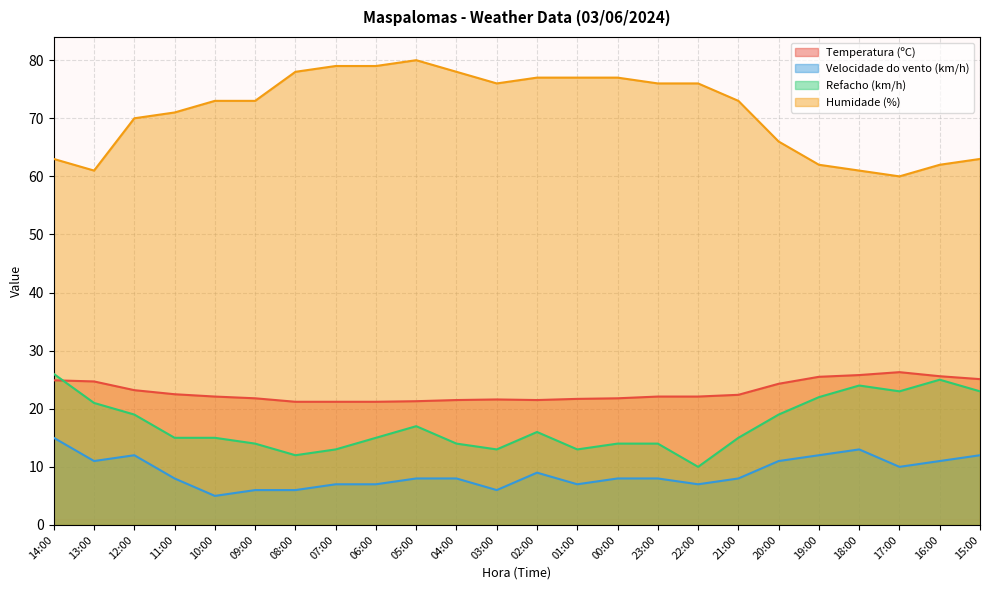

The value of Refacho (km/h) at 04:00 is 14.0. True or false?

True